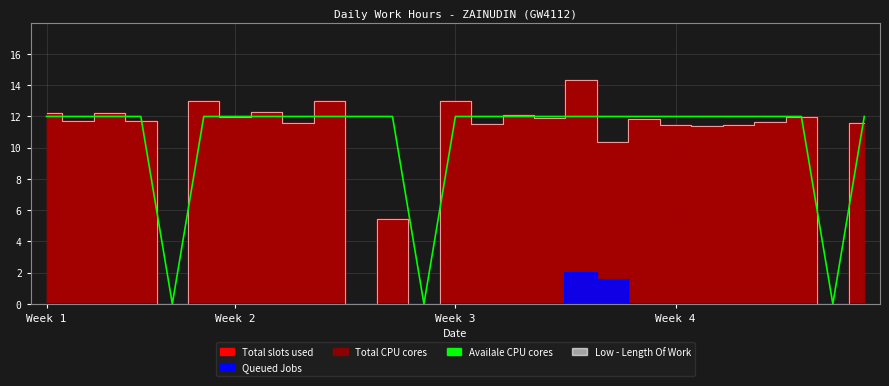

How many data points does each series have?

27